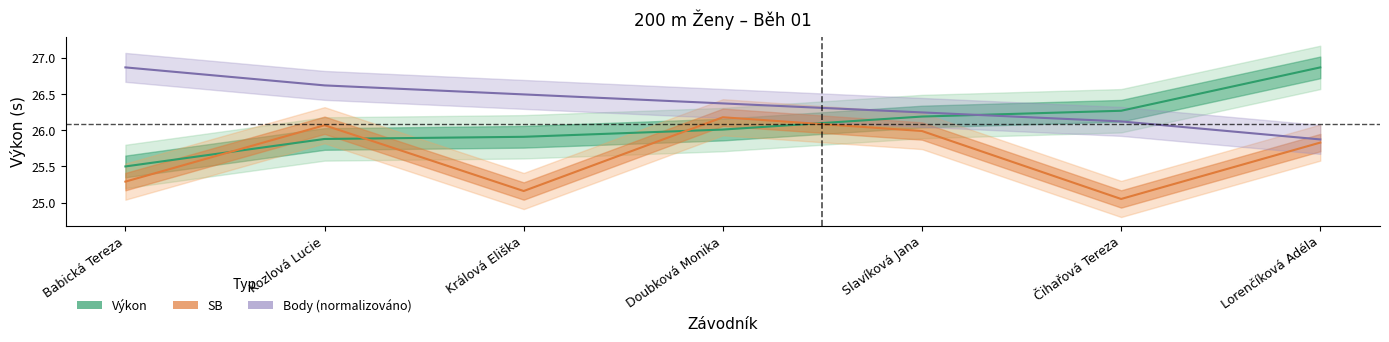

Is this an area chart (filled region under the line)?

No